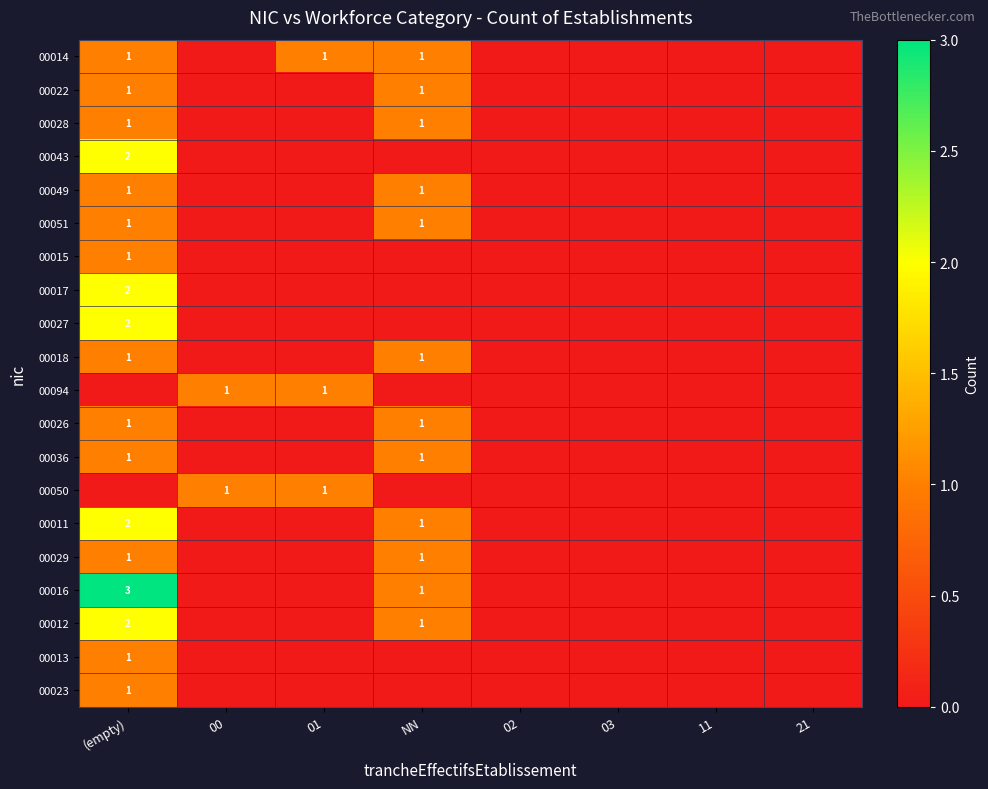

Is it true that 00011 equals 0 at NN?

False